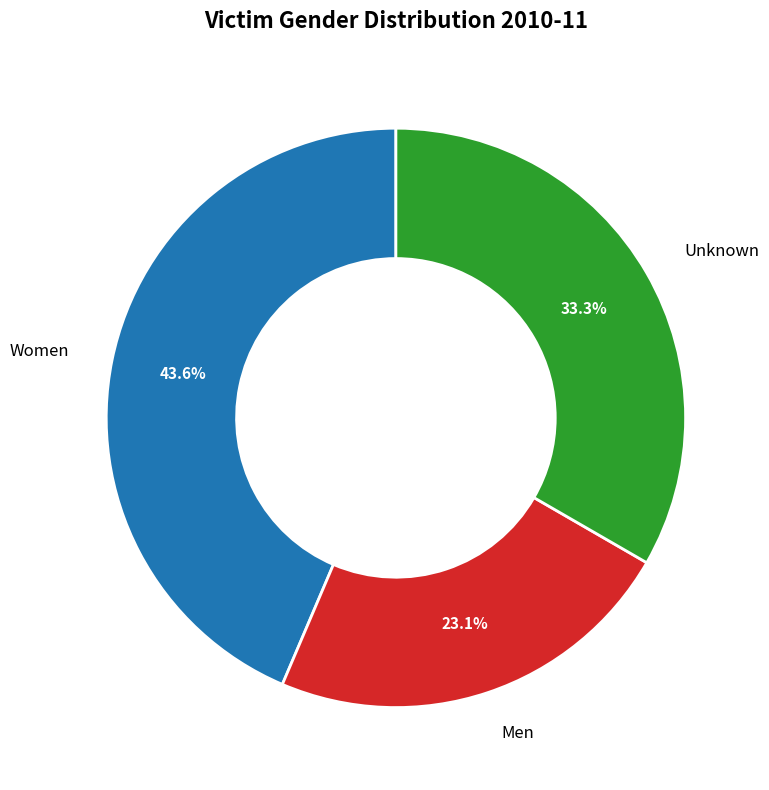

What is the total percentage of Unknown and Men?

56.4%